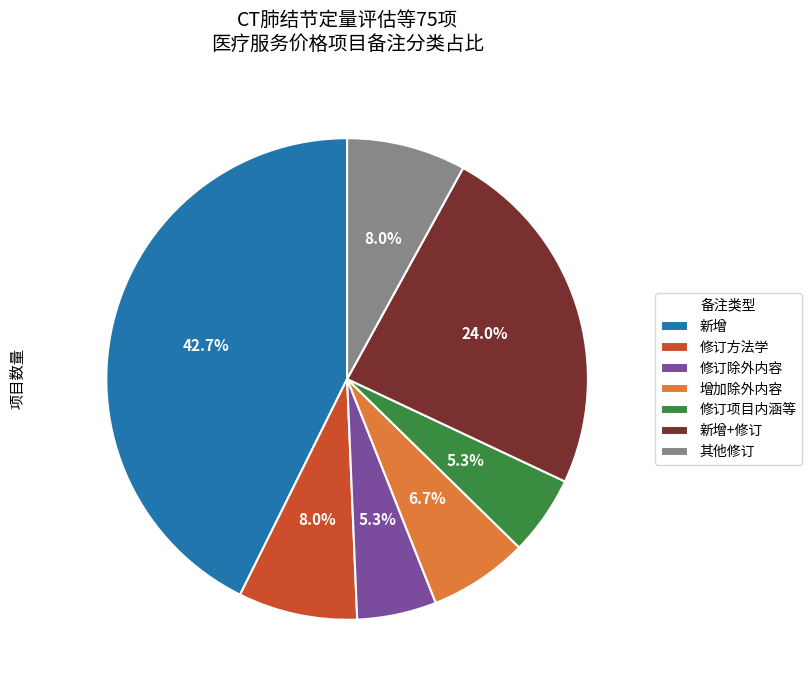

What is the largest slice in the pie chart?

新增